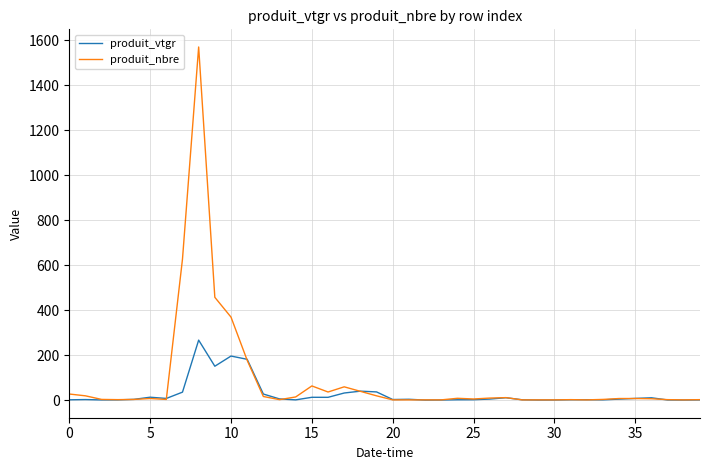

What is the greatest value displayed?

1570.0